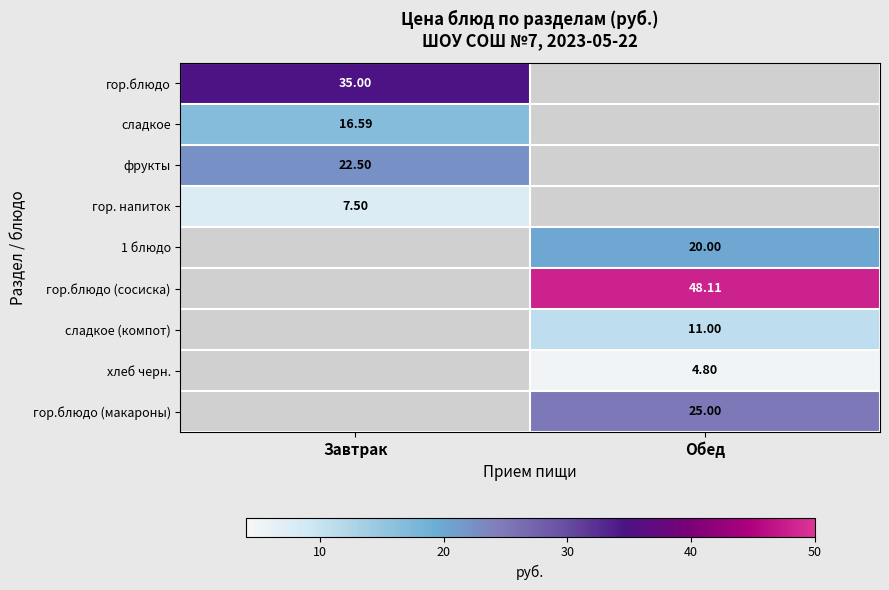

At which label does гор.блюдо reach its peak?

Завтрак